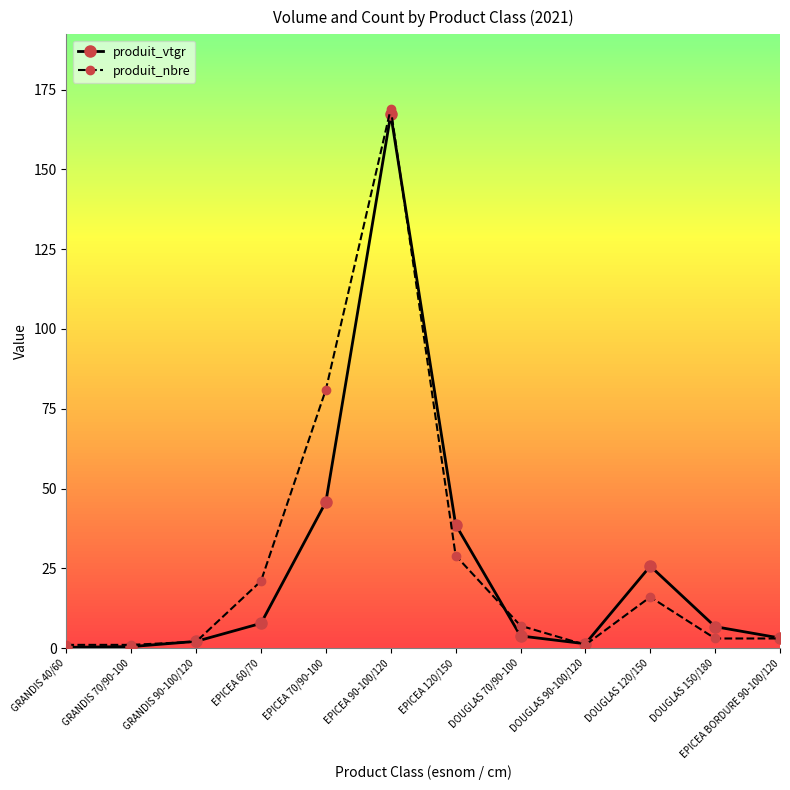

Where is produit_nbre nearest to the value 85?

EPICEA 70/90-100